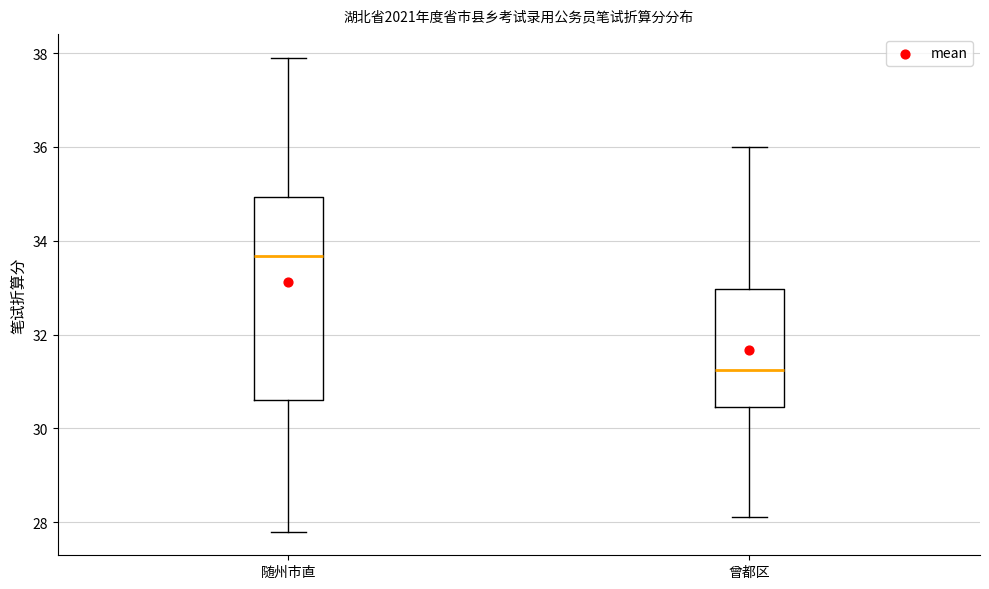

Which box has the lowest median line?

曾都区